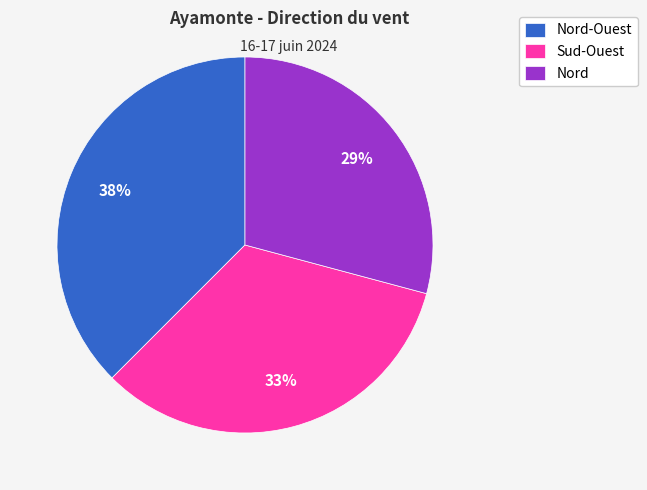

Is it true that Nord is 29% of the pie?

True